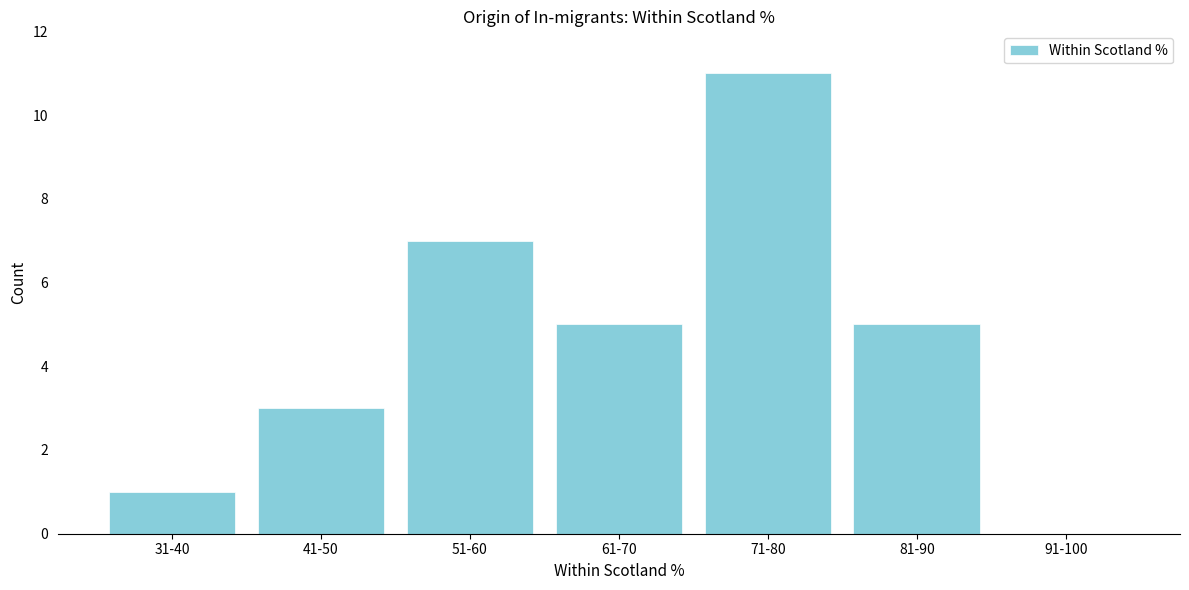

Reading right to left, what are all the values shown in this chart?

91-100=0	81-90=5	71-80=11	61-70=5	51-60=7	41-50=3	31-40=1